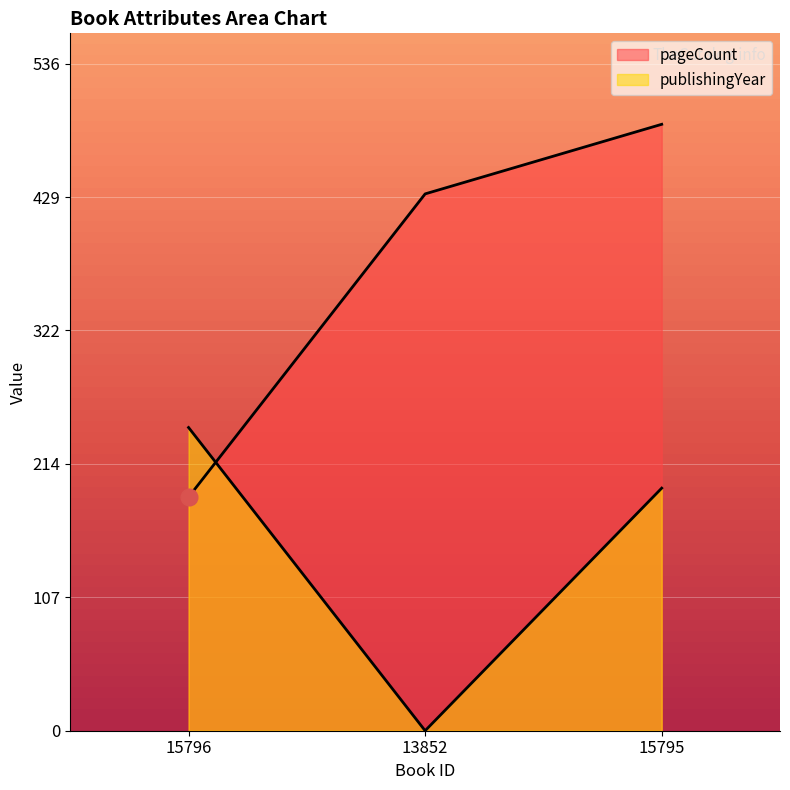

List the labels in order of pageCount value, smallest first.

15796, 13852, 15795